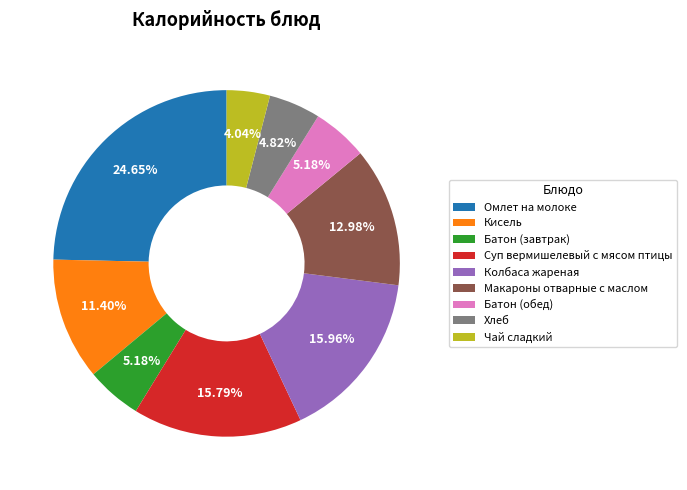

Is there any slice that represents more than half of the pie?

No